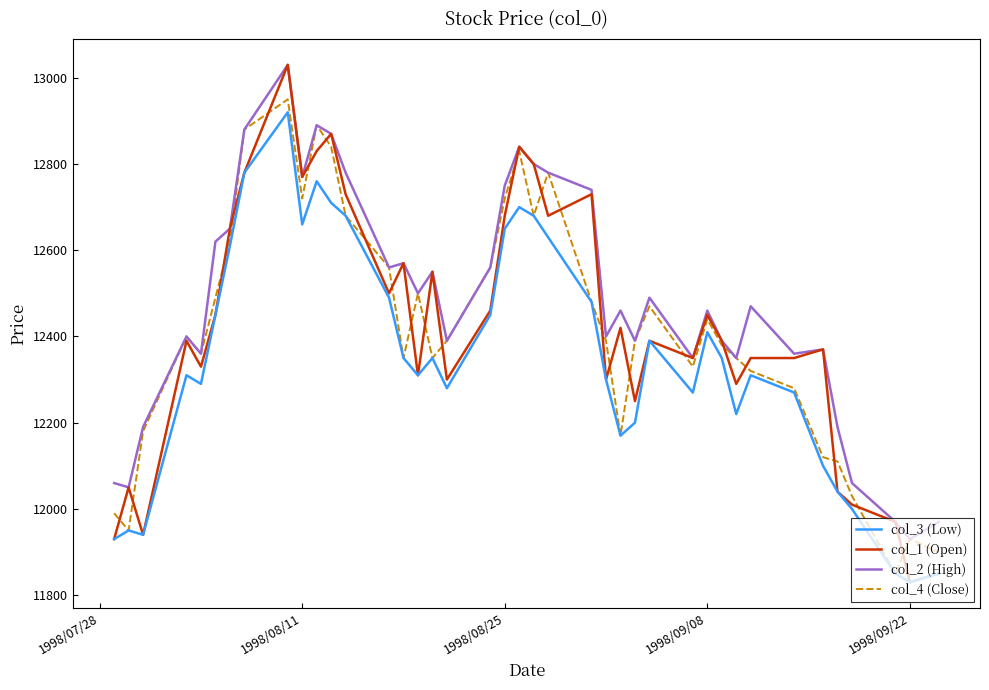

What is the smallest value displayed?

11830